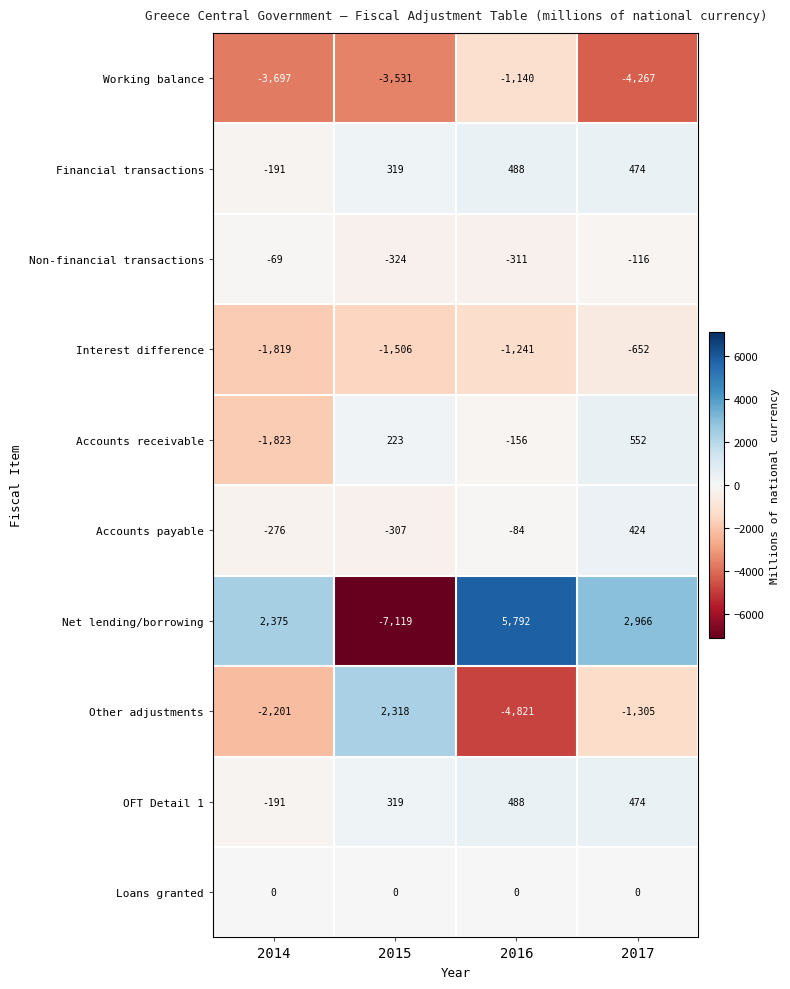

How many distinct data groups are displayed?

10